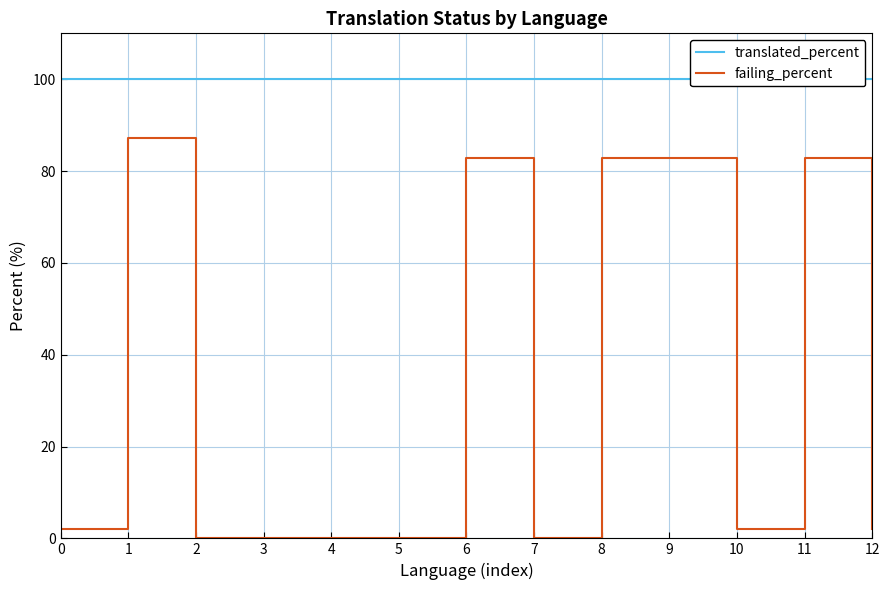

What is the sum of all failing_percent values?

425.1